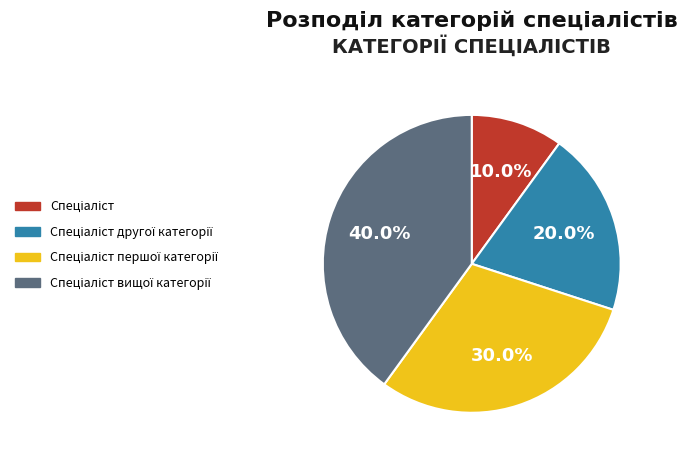

How many slices are in this pie chart?

4